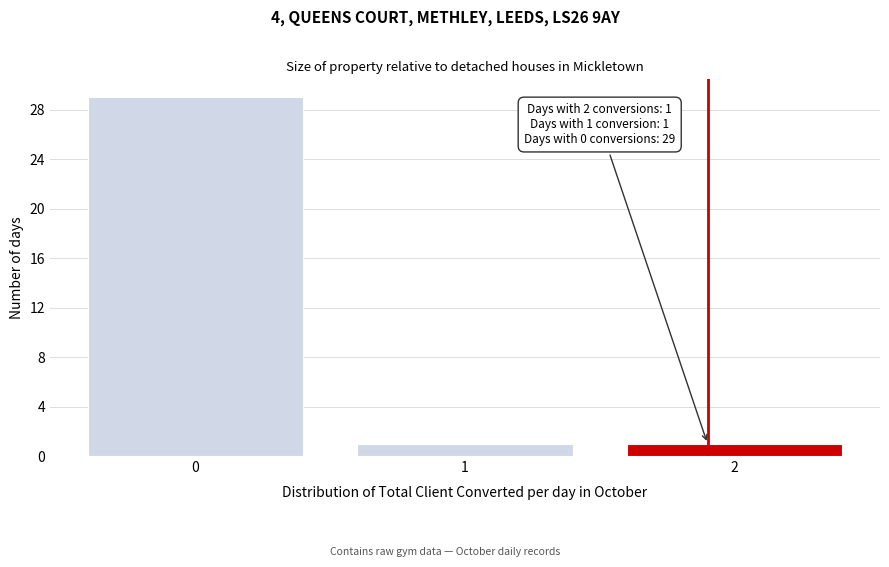

Reading right to left, list all the values displayed in this chart.

1	1	29